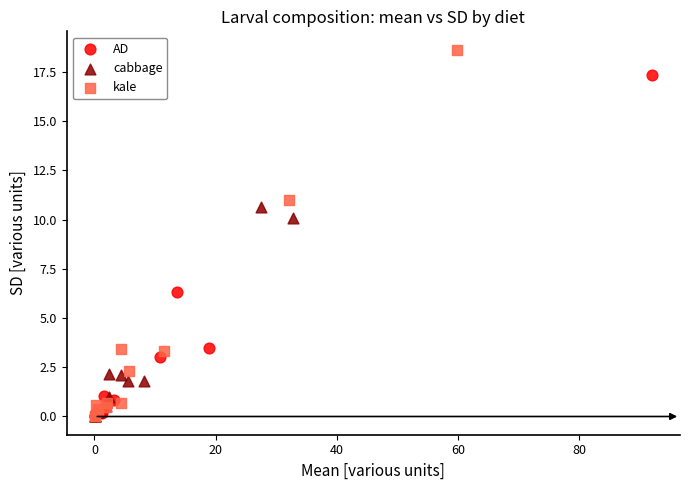

Which series has the widest spread of Y values?

kale